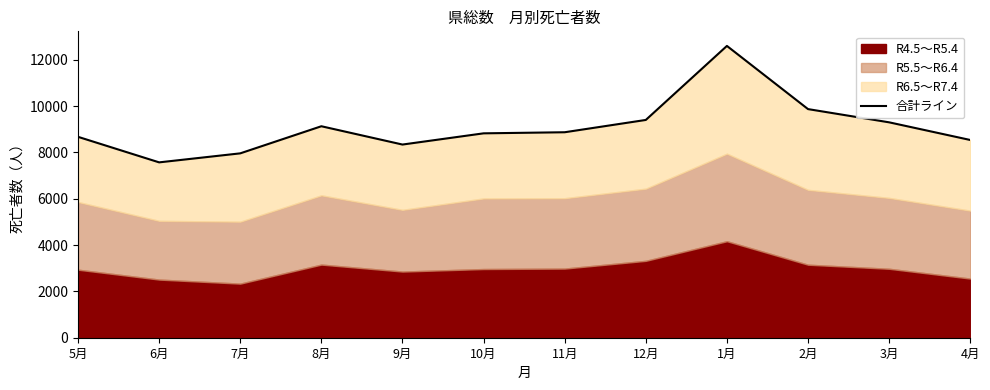

The value at 12月 is 9400. True or false?

True